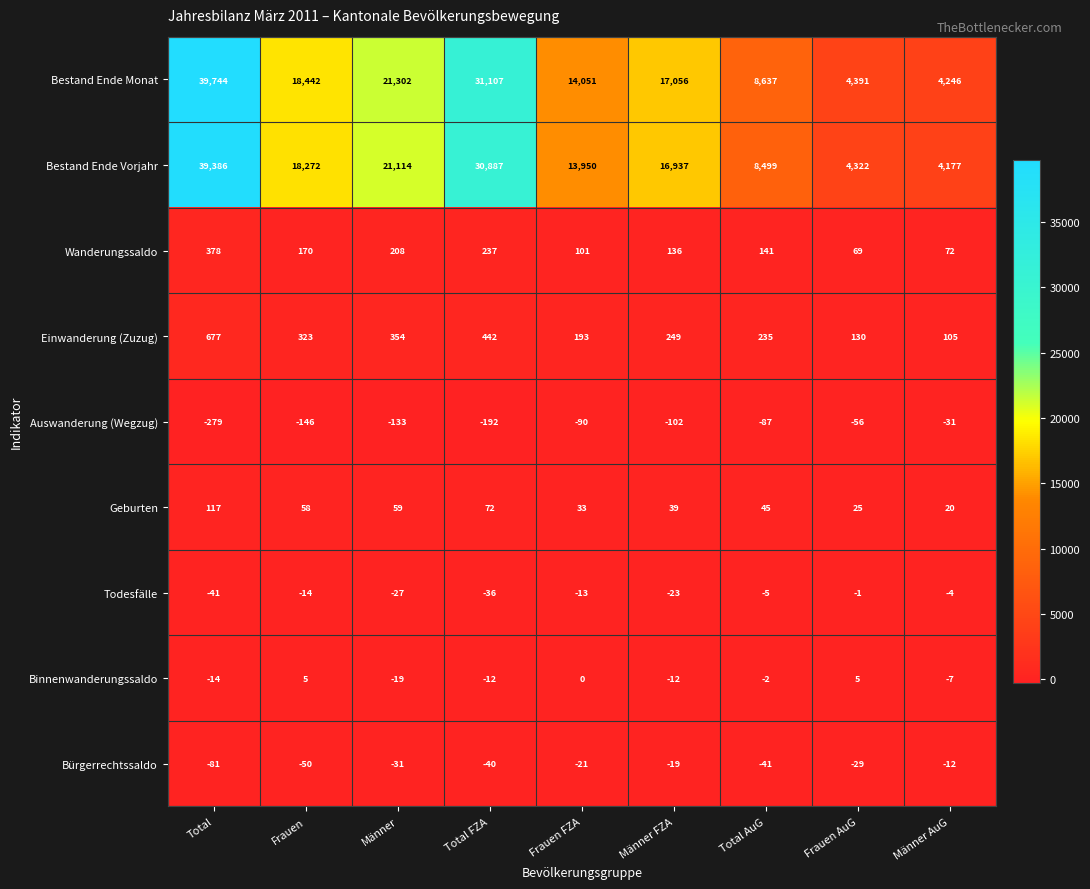

At which category is the sum across all series the highest?

Total